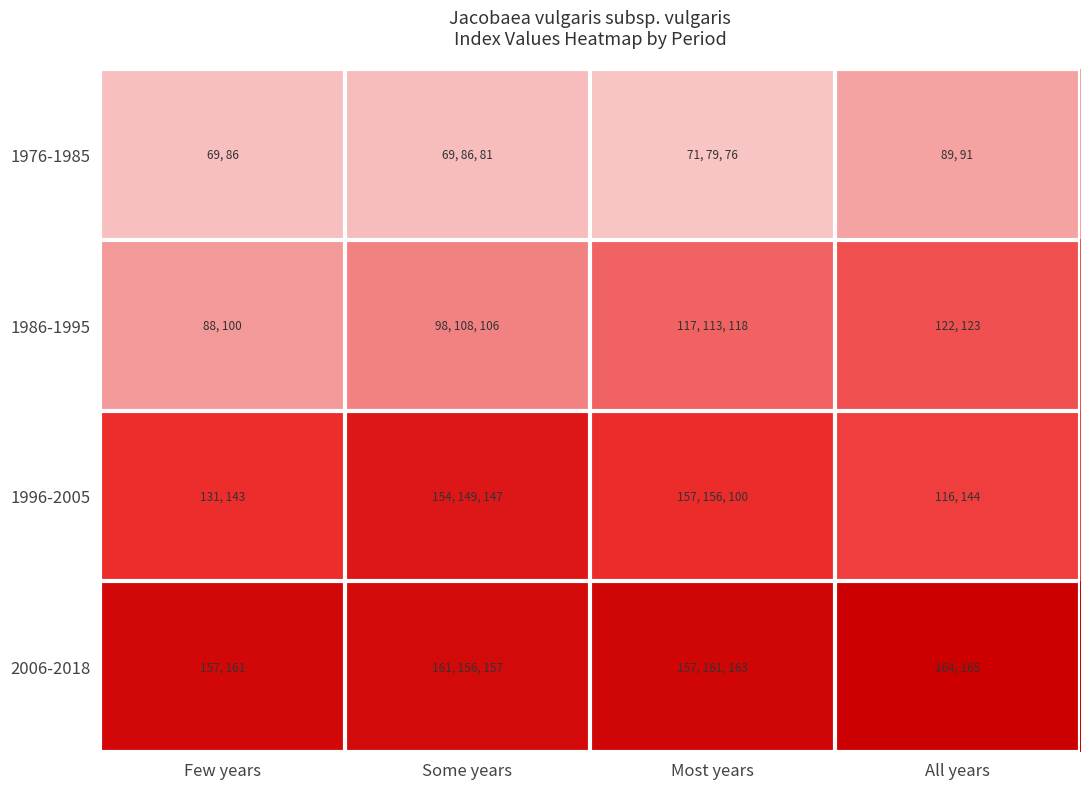

At Some years, list the series in order from largest to smallest.

2006-2018, 1996-2005, 1986-1995, 1976-1985